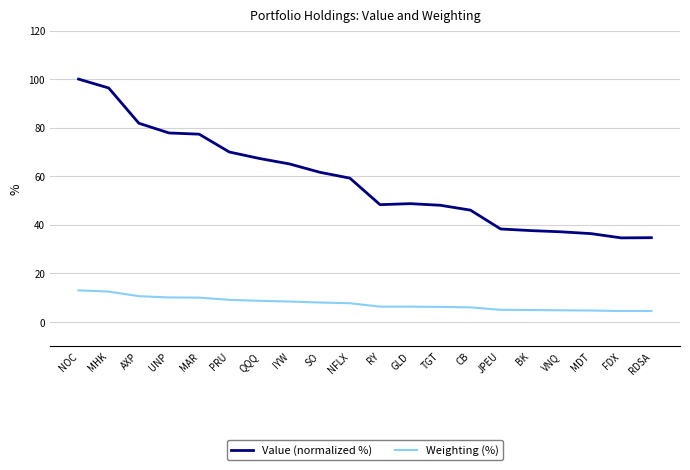

What is the total value across all series at QQQ?

76.0